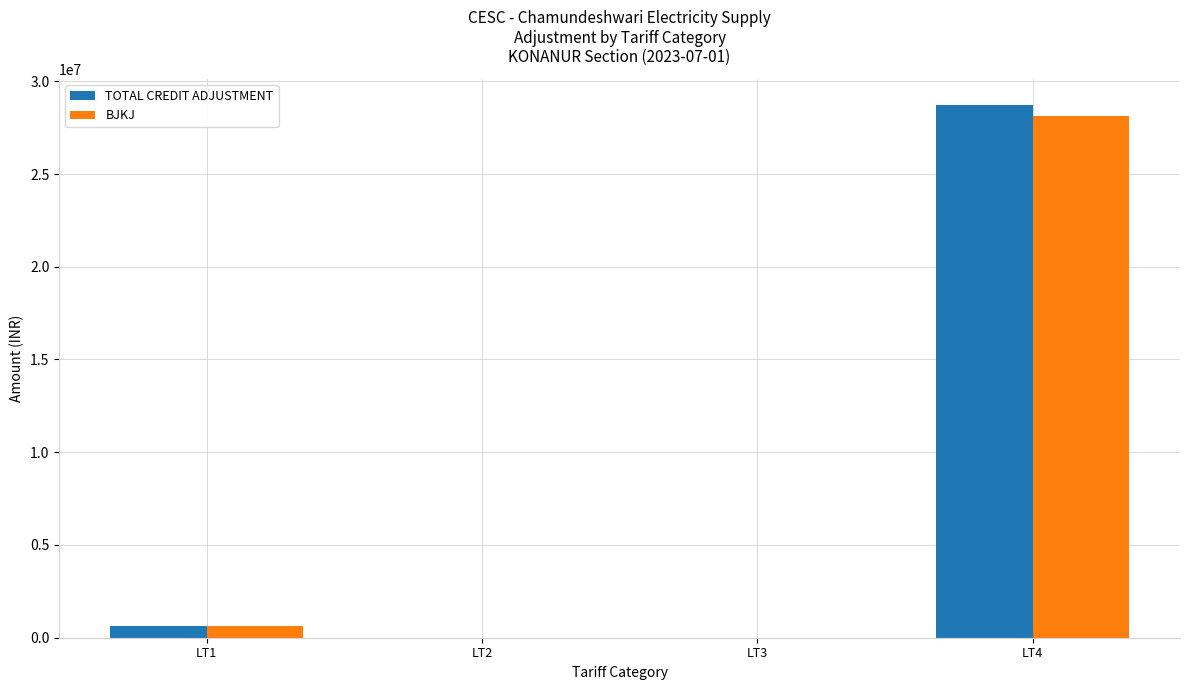

Does the chart contain stacked bars?

No